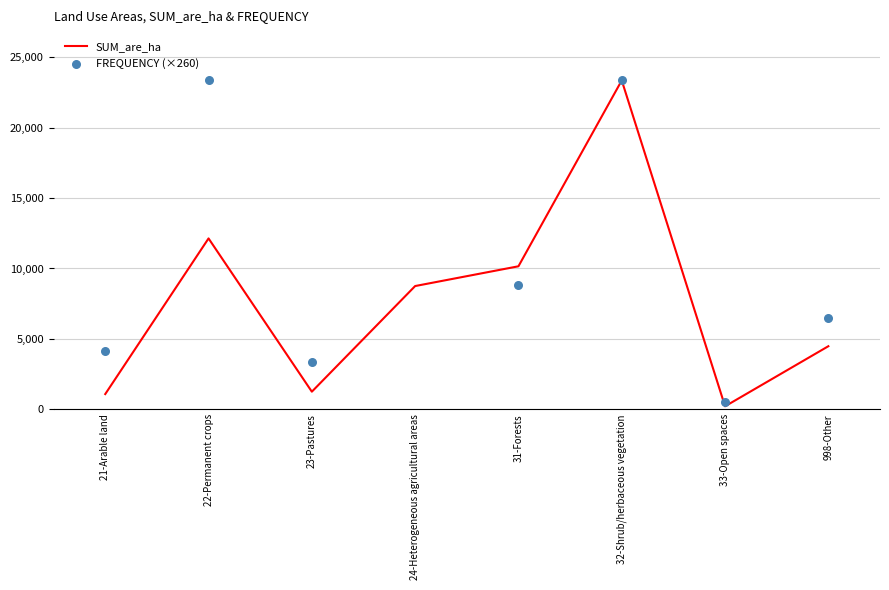

Which series contains the highest Y value?

FREQUENCY (×260)